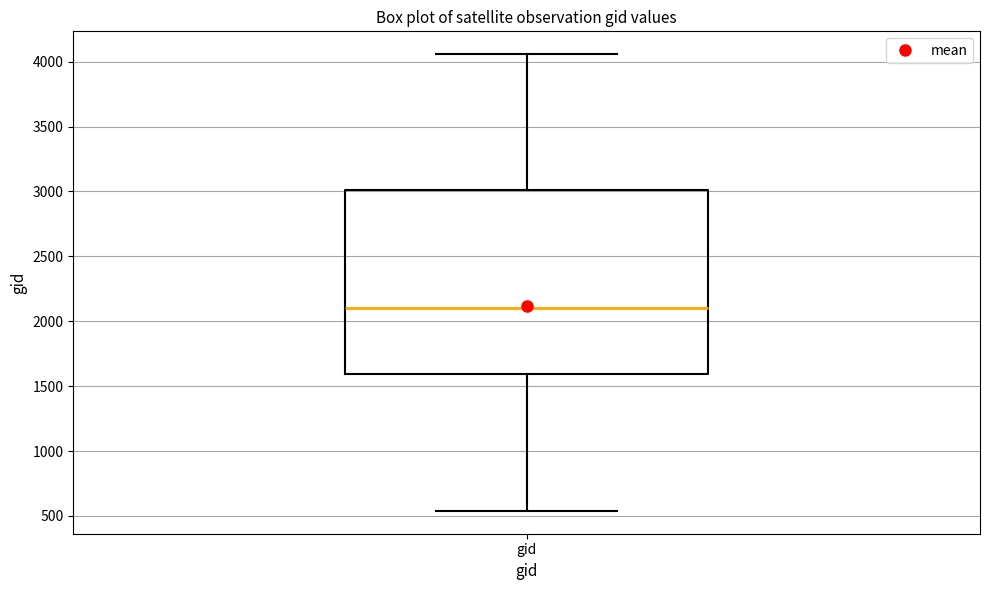

Transcribe this box plot: give where the median line is, the range the box spans, and where the two whiskers end, as read against the y-axis. The values are not printed on the chart, so give them approximately, as read against the axis.

median 2100, box 1600 to 3000, whiskers 550 to 4050